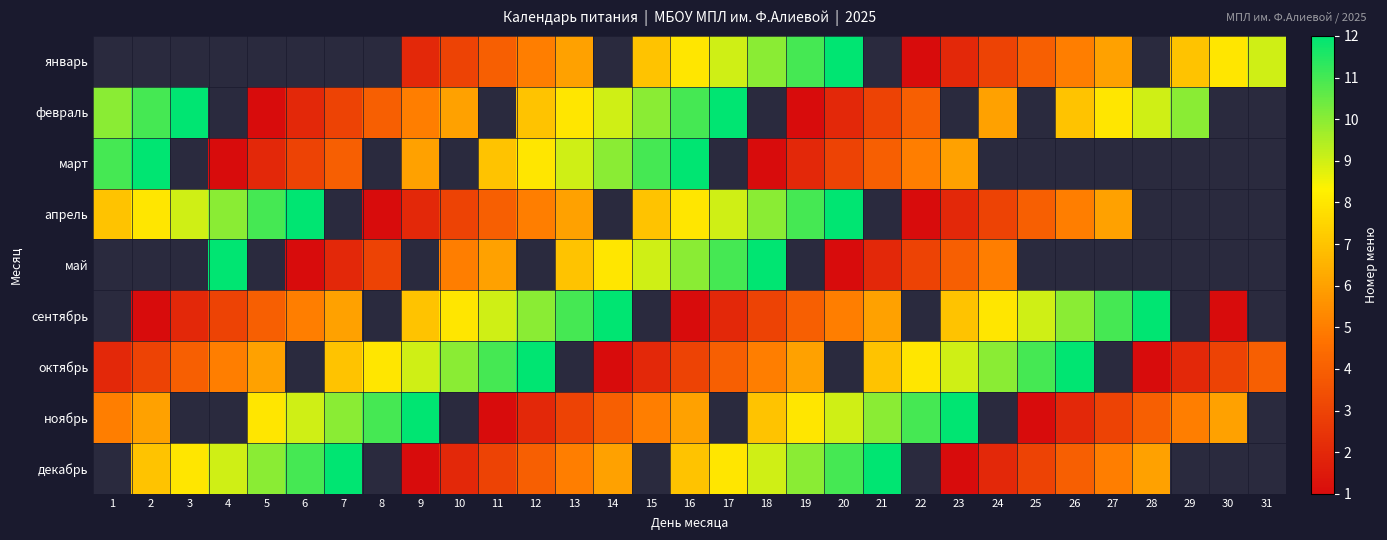

Which category has the lowest value in the апрель series?

8